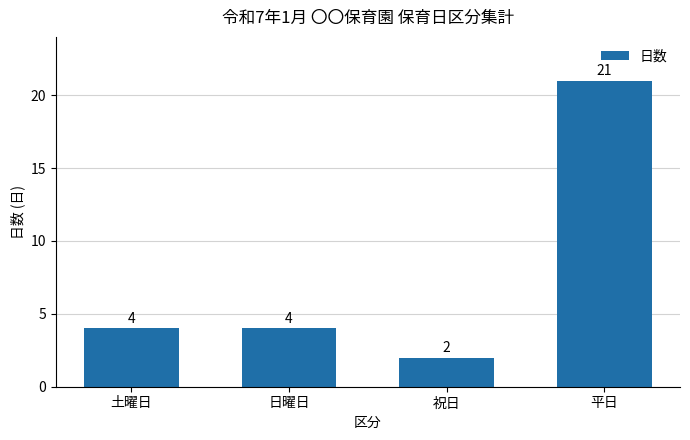

Which label corresponds to the largest value in the chart?

平日